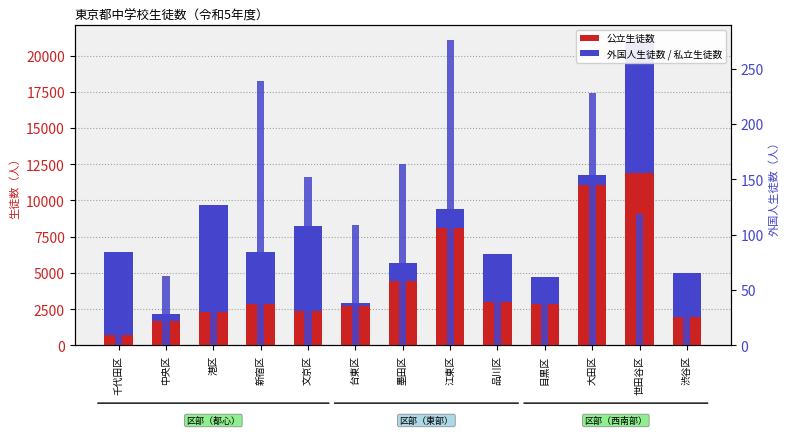

What is the difference between the maximum and minimum values in the 公立生徒数（人） series?

11161